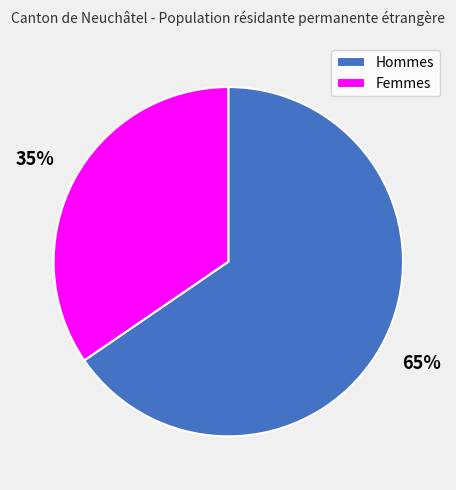

To the nearest percent, what percentage of the pie is Femmes?

35%